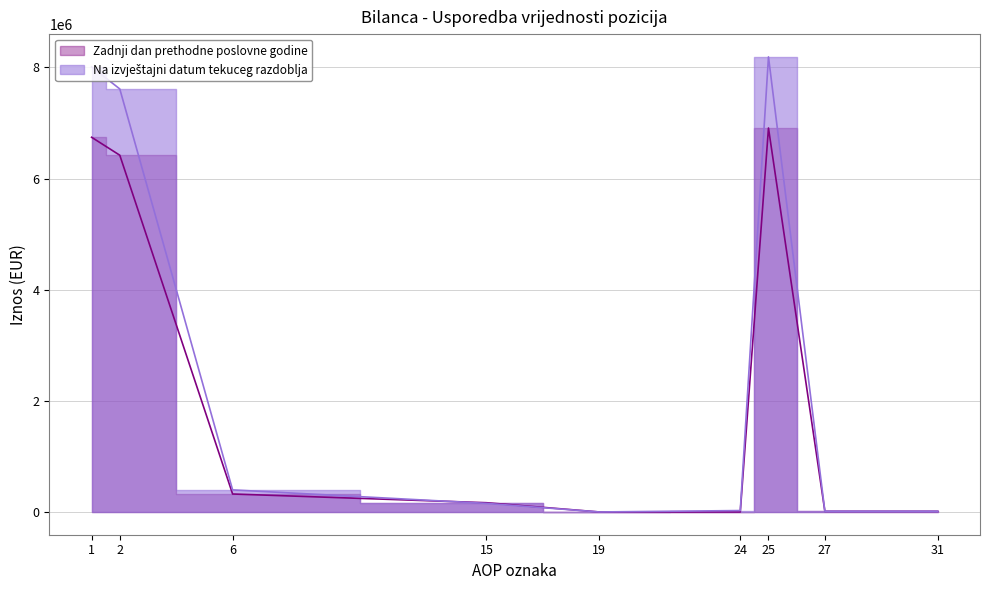

Which has a higher value, 21 or 18?

21